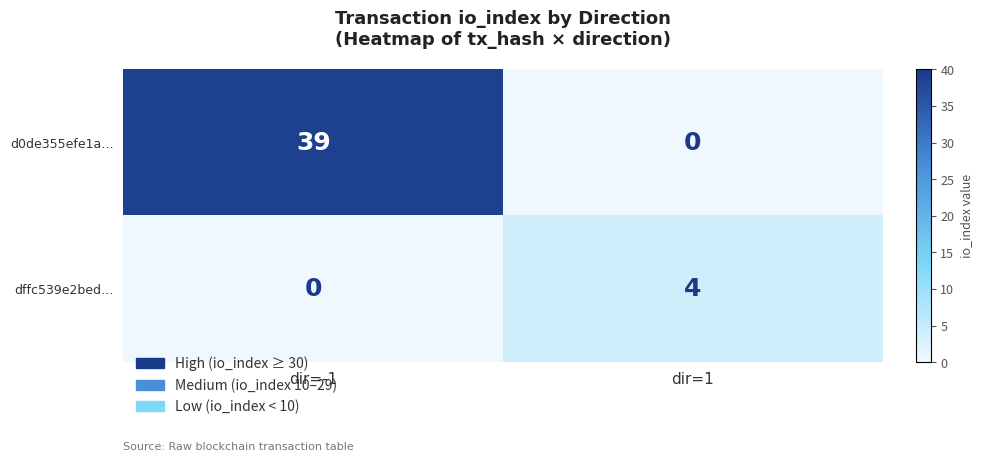

How many values in the dffc539e2bed… series are below 4?

1